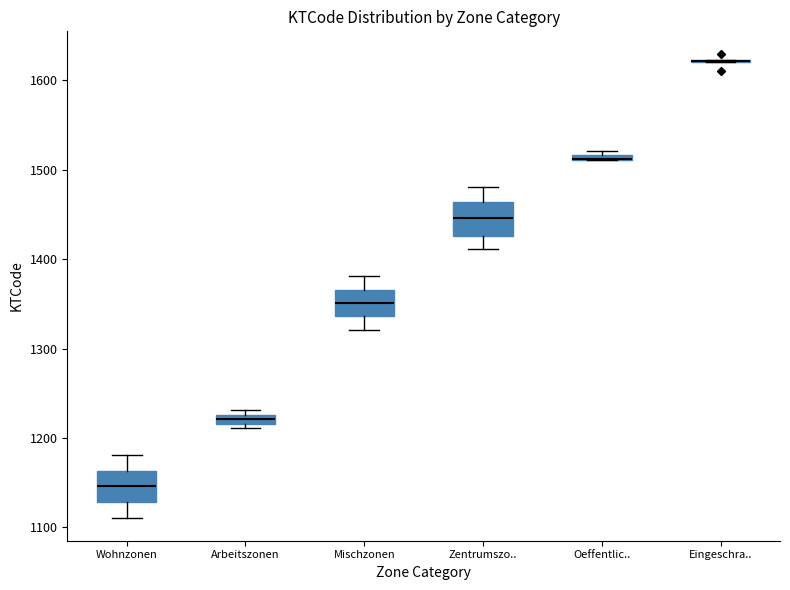

Where does the upper whisker of the box for Mischzonen end on the y-axis? The values are not printed on the chart, so give them approximately, as read against the axis.

1380